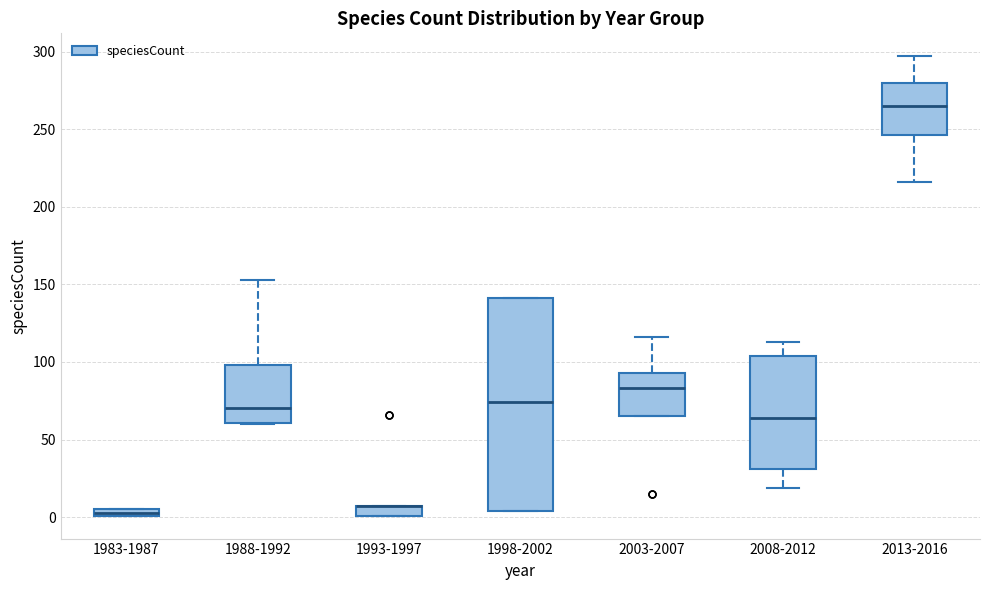

Which box is the tallest, from its lower edge to its upper edge?

1998-2002